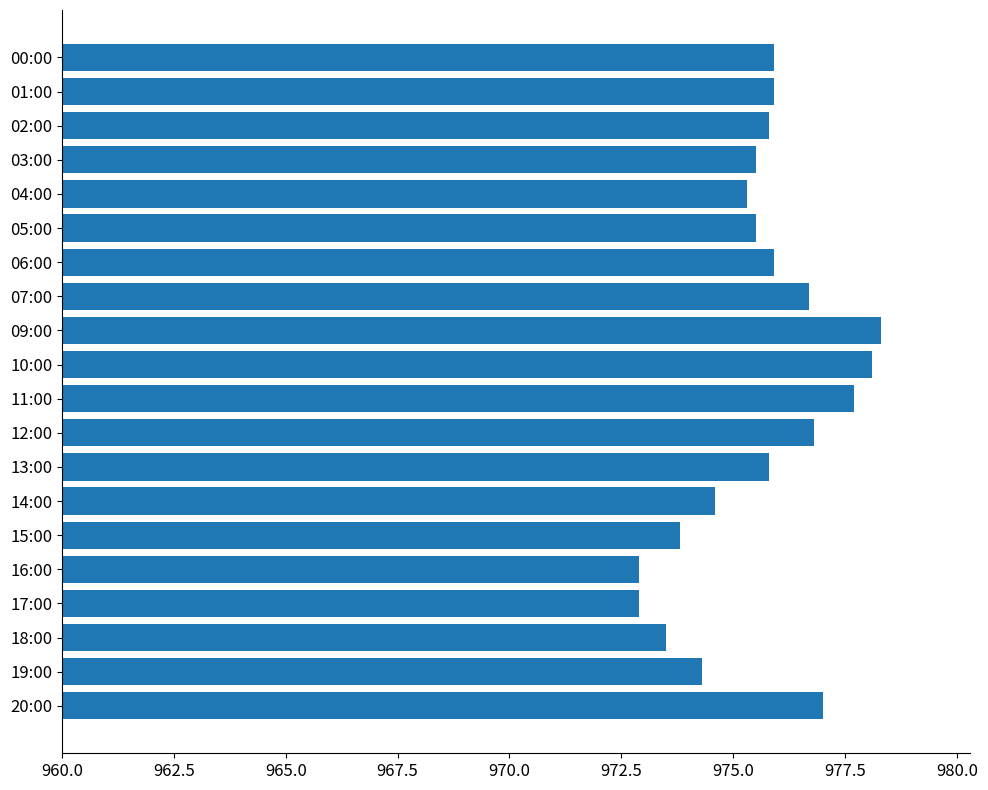

What is the label of the 18th bar from the bottom?

02:00